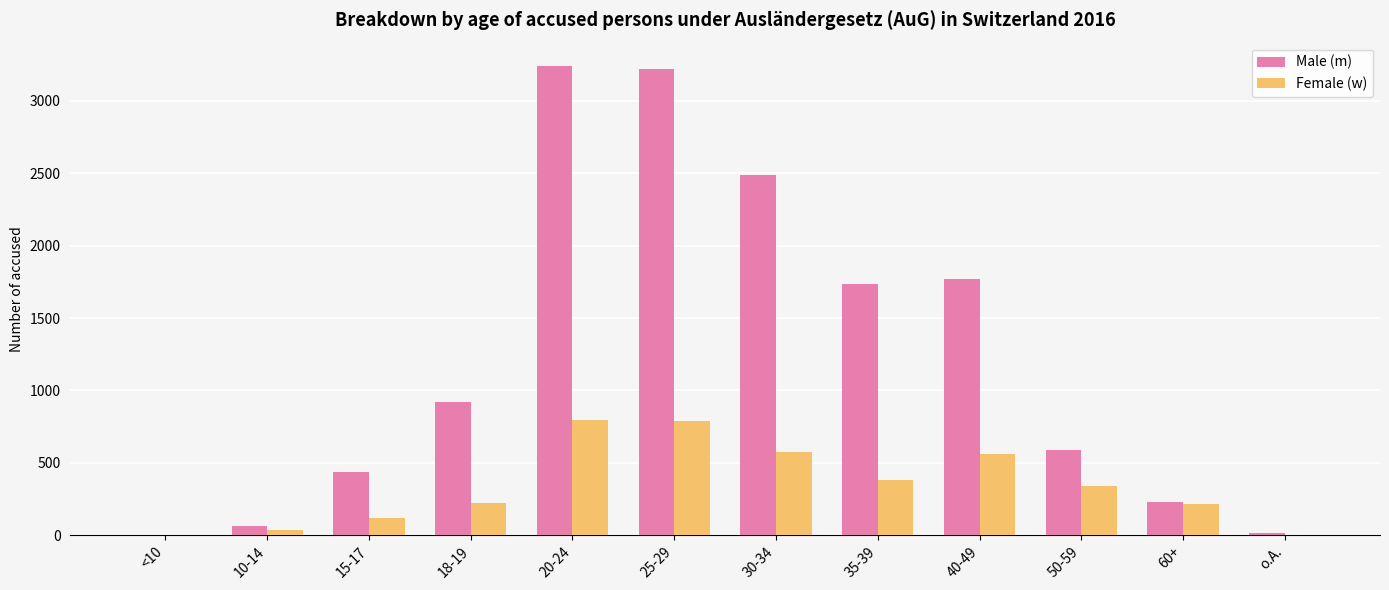

What is the greatest value displayed?

3241